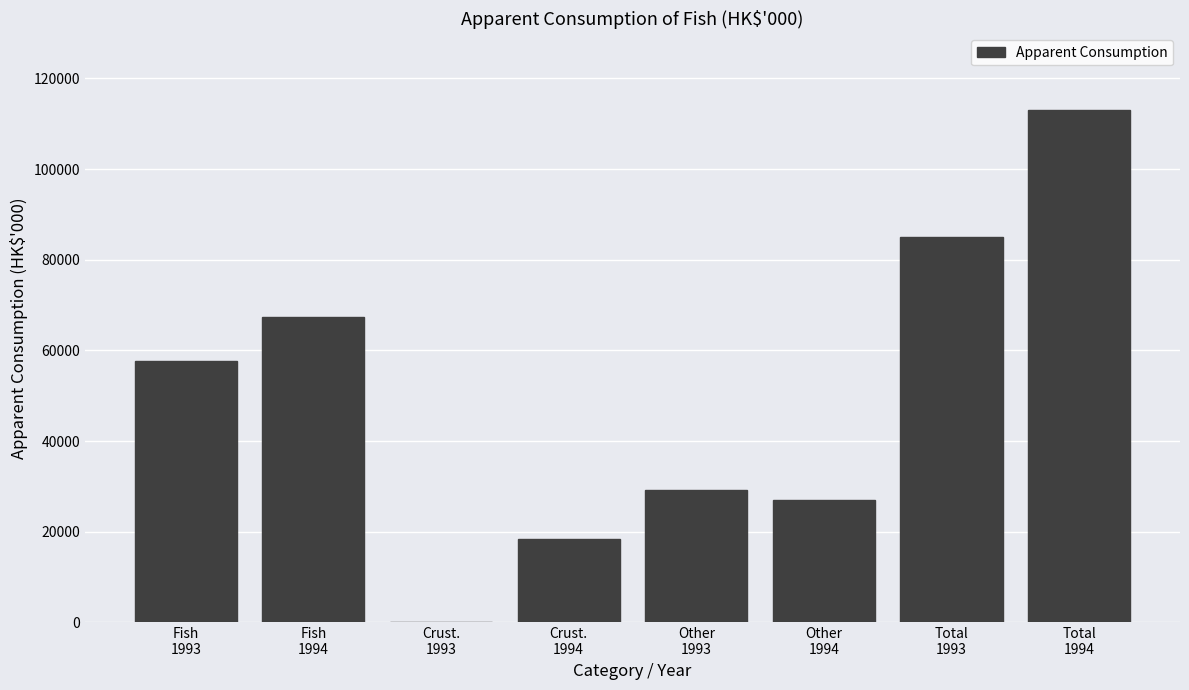

What is the greatest value displayed?

113004